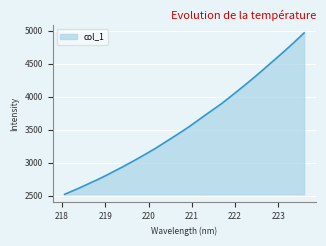

What is the minimum value shown in the chart?

2523.5